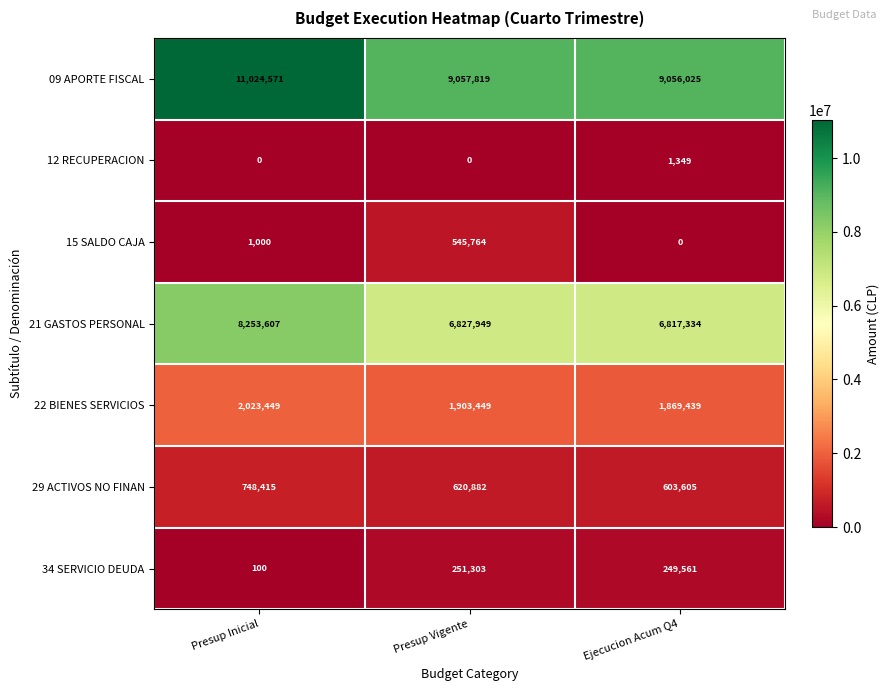

What is the average value of the 29 ACTIVOS NO FINAN series?

657634